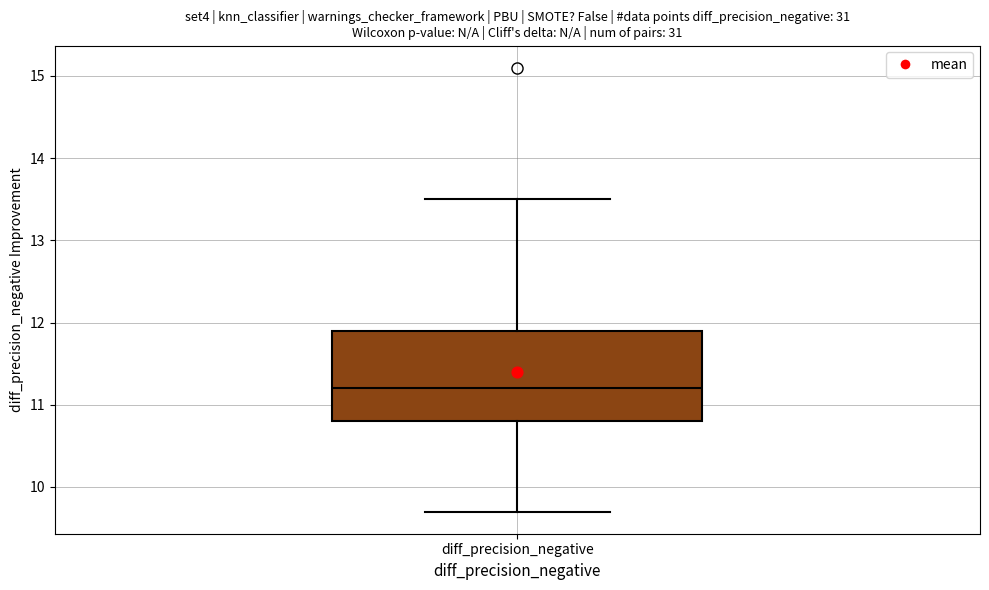

Read this box plot against the y-axis: the position of the median line, the range covered by the box, and the ends of both whiskers. The values are not printed on the chart, so give them approximately, as read against the axis.

median 11.2, box 10.8 to 11.9, whiskers 9.7 to 13.5